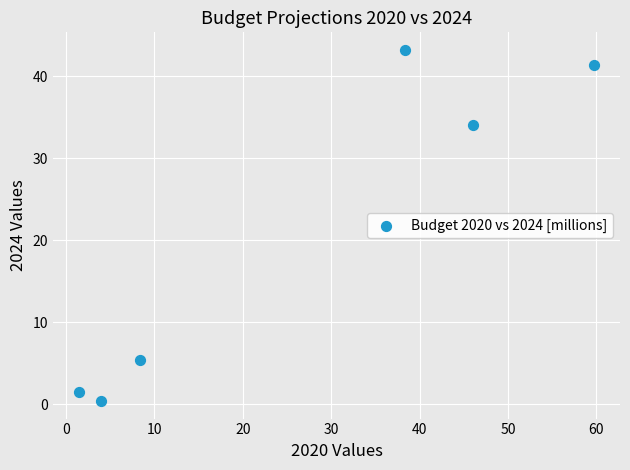

What Y value in the scatter plot is closest to 21?

34.0